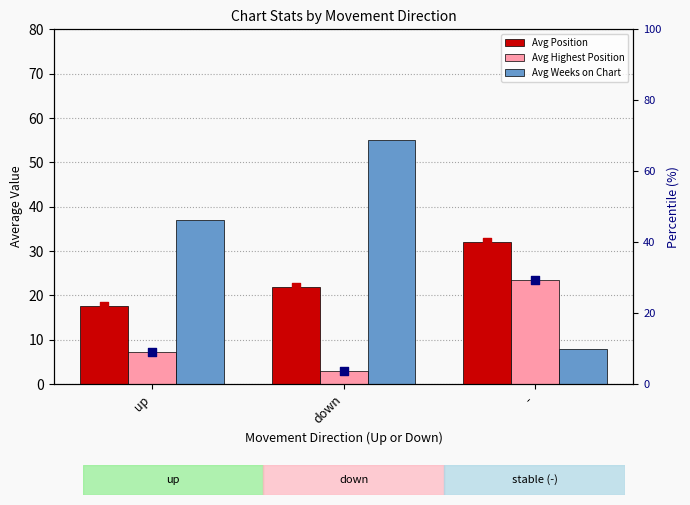

Which series has the widest spread of Y values?

Avg Weeks on Chart